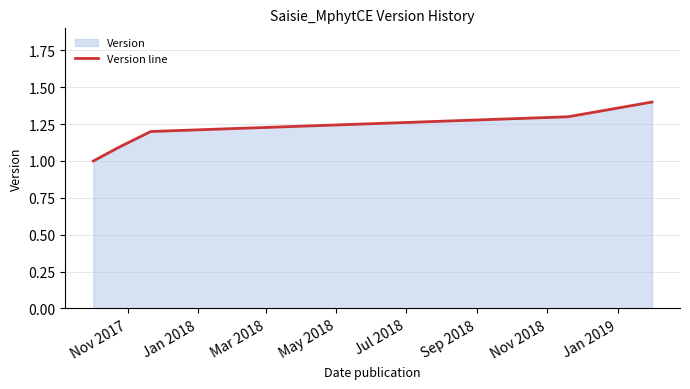

Reading right to left, what are all the values shown in this chart?

1.4	1.3	1.2	1.1	1.0